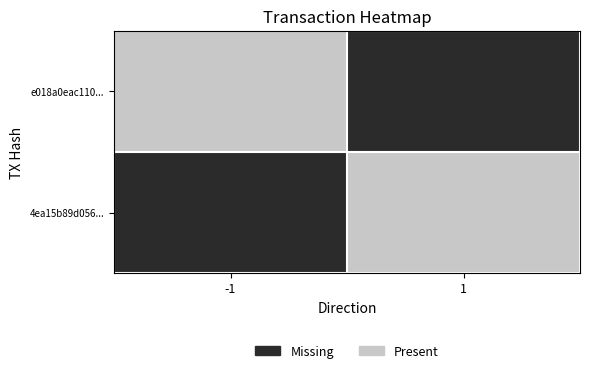

How many data points does each series have?

2